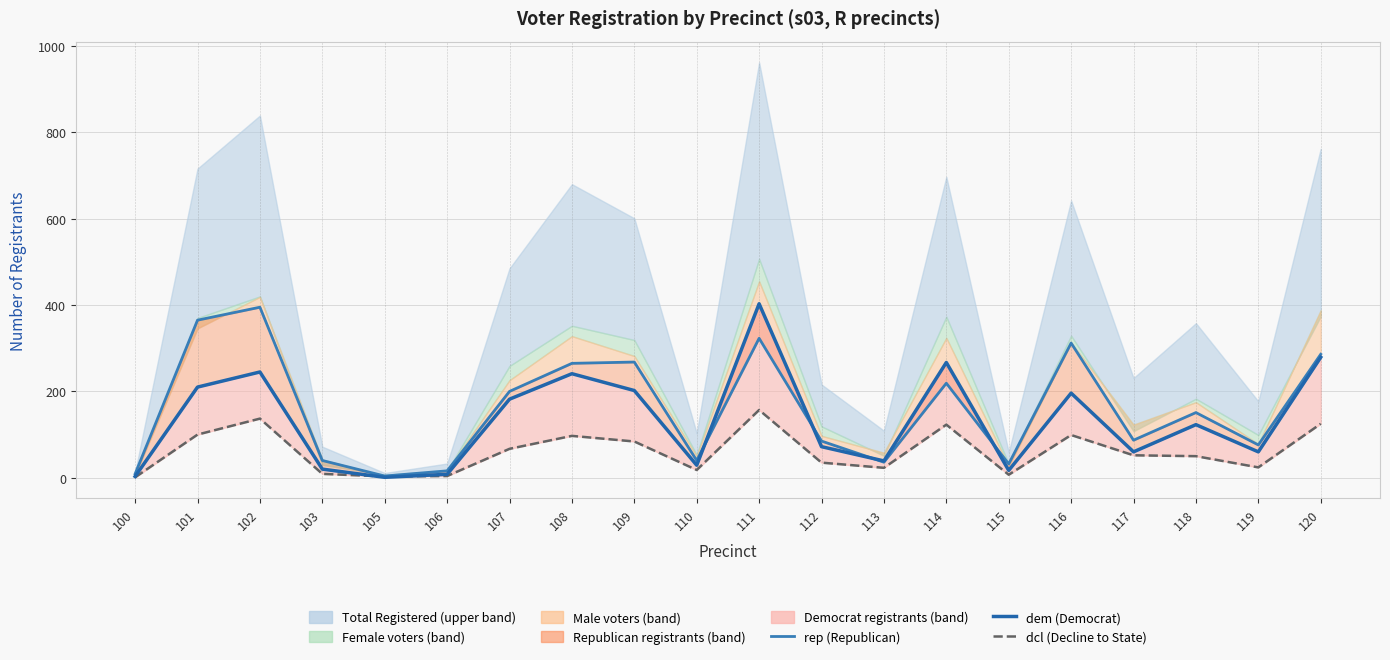

At 105, list the series in order from smallest to largest.

dem (Democrat), dcl (Decline to State), rep (Republican)